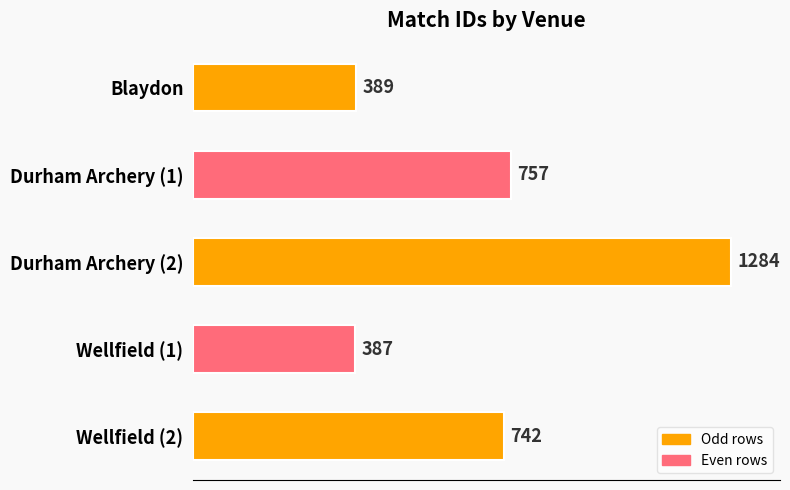

Reading top to bottom, list all the values displayed in this chart.

389	757	1284	387	742